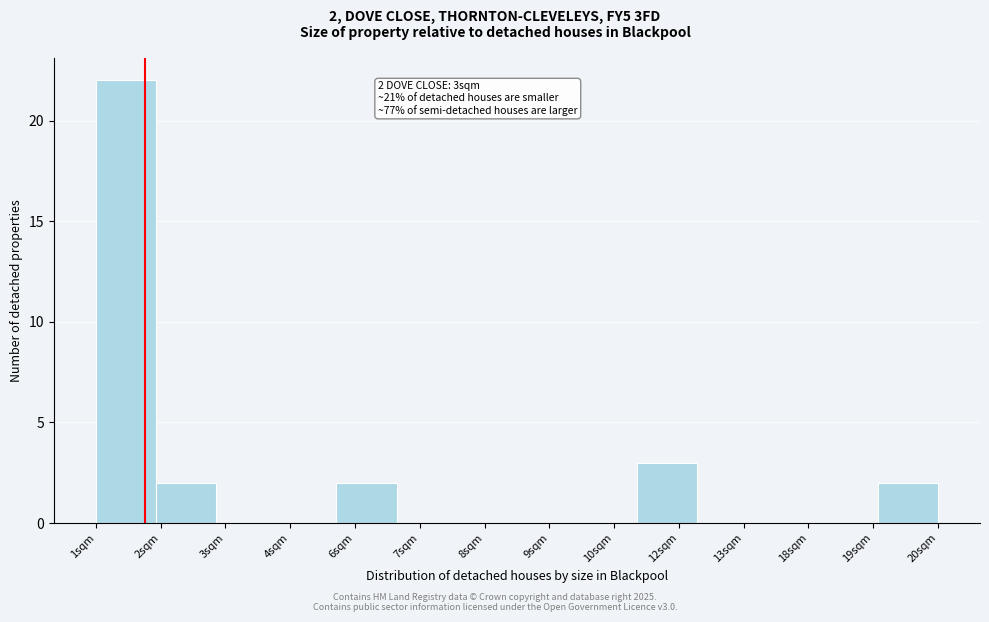

Reading right to left, extract all data points from this chart.

20sqm=2	19sqm=0	18sqm=0	13sqm=0	12sqm=3	10sqm=0	9sqm=0	8sqm=0	7sqm=0	6sqm=2	4sqm=0	3sqm=0	2sqm=2	1sqm=22